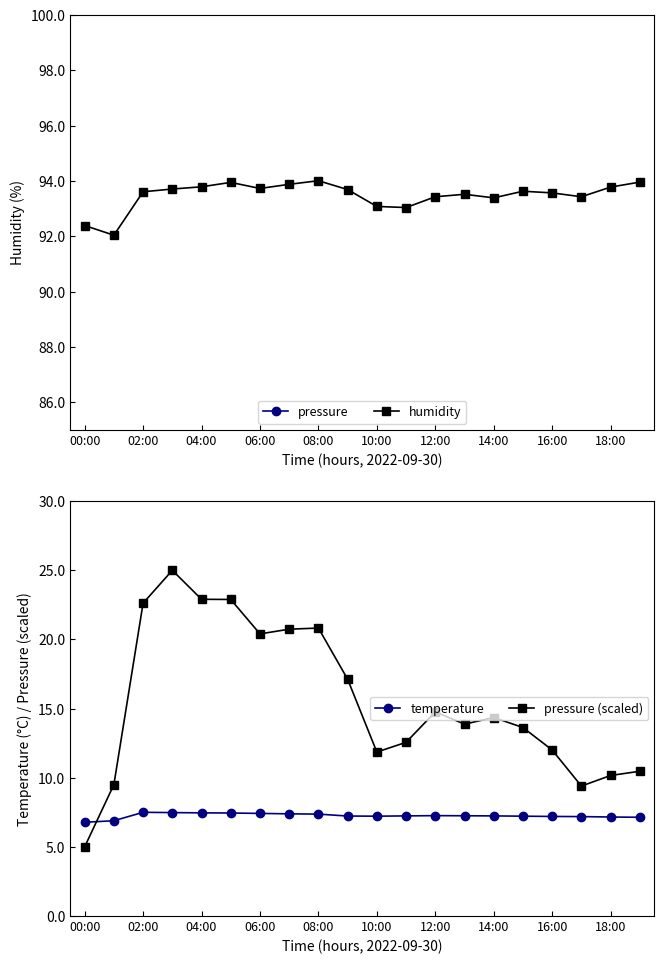

How many data points in pressure (scaled) are above 14?

10